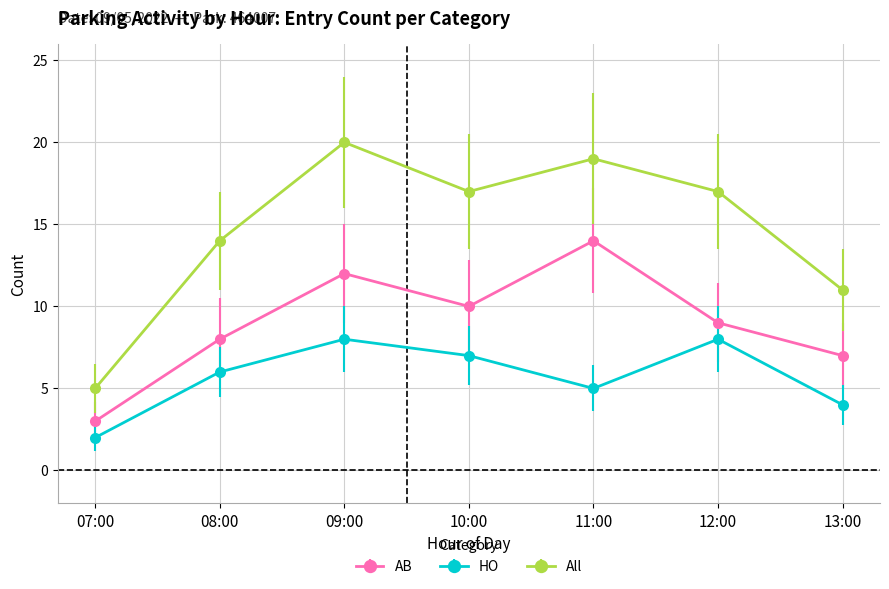

Which series has the largest total across all categories?

All